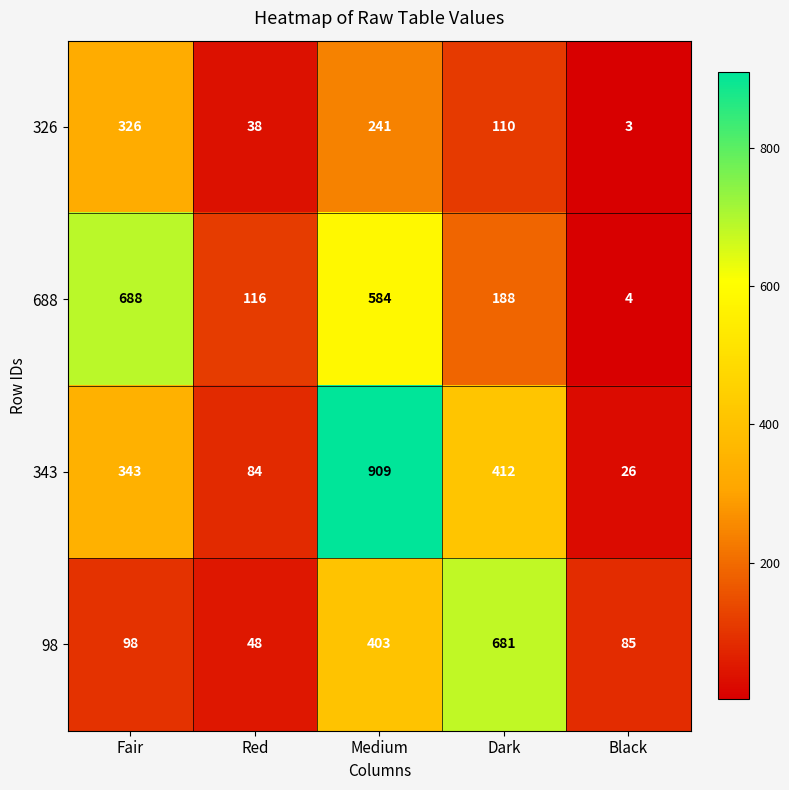

What is the difference between the highest and lowest values at Fair?

590